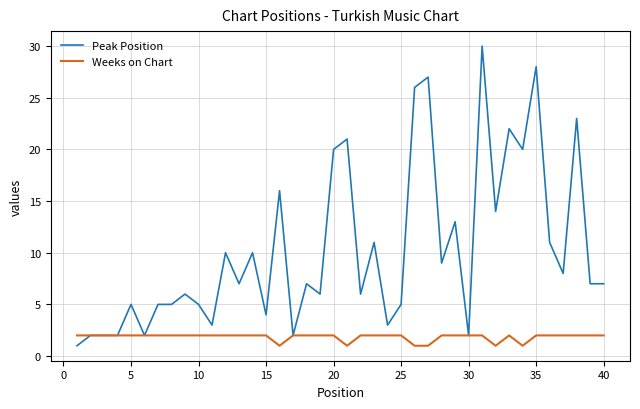

What is the highest value of the Peak Position series?

30